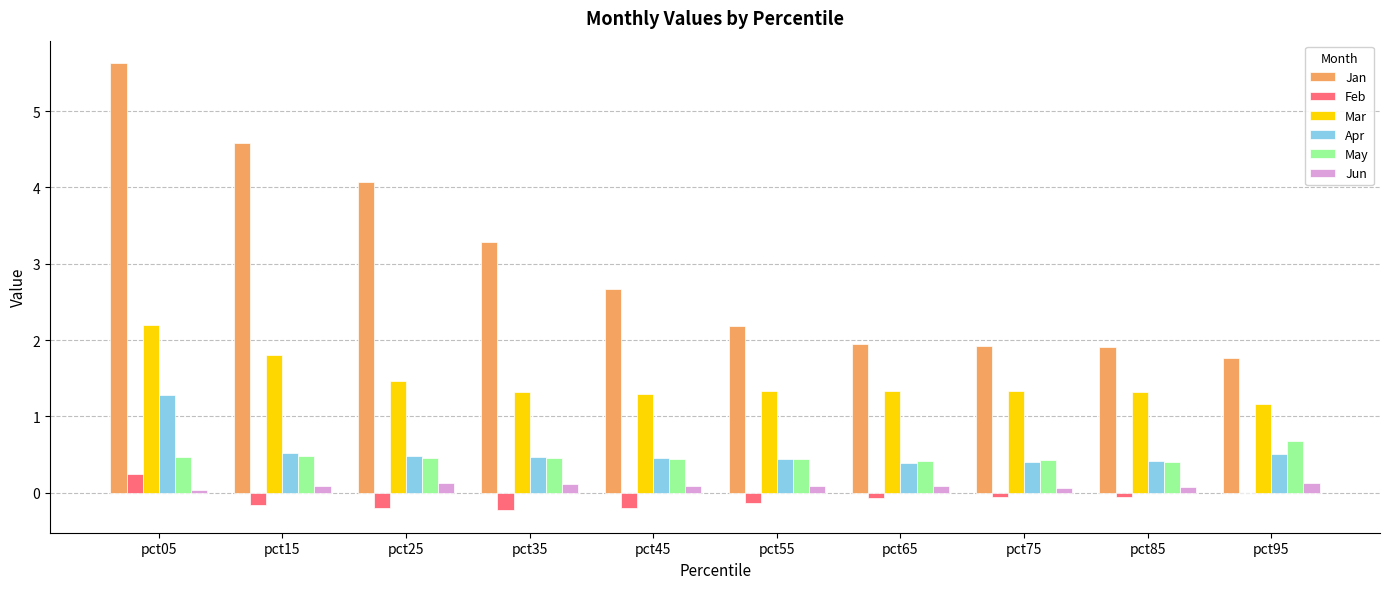

Between pct25 and pct45, which series saw the biggest shift?

Jan